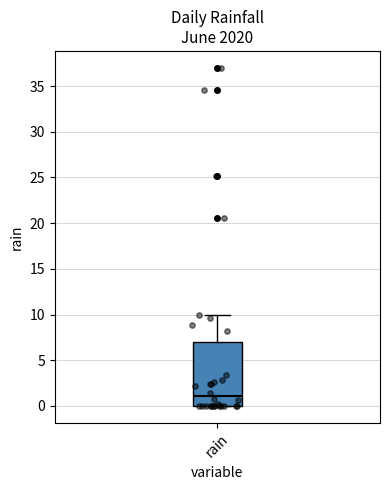

Where is the lower edge of the box for rain on the y-axis? The values are not printed on the chart, so give them approximately, as read against the axis.

0